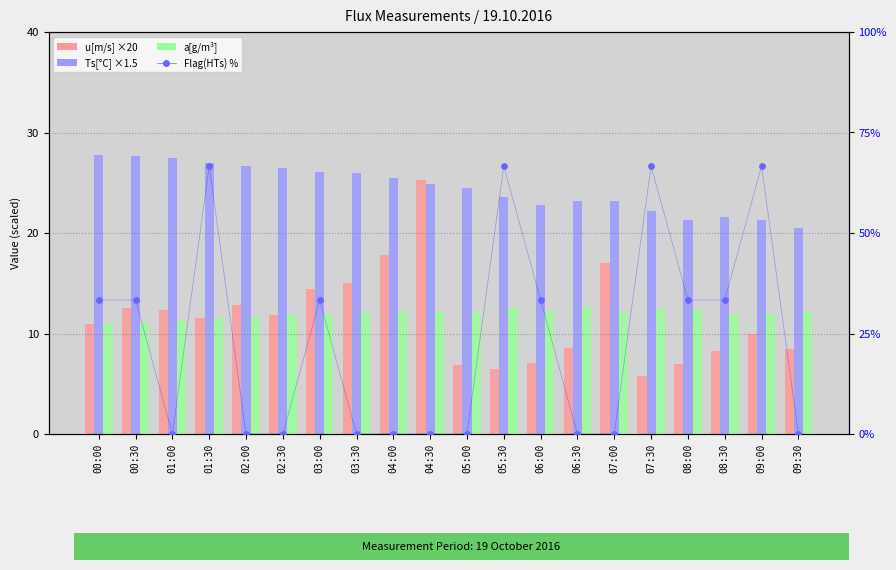

Which series reaches the maximum Y coordinate?

Flag(HTs) %